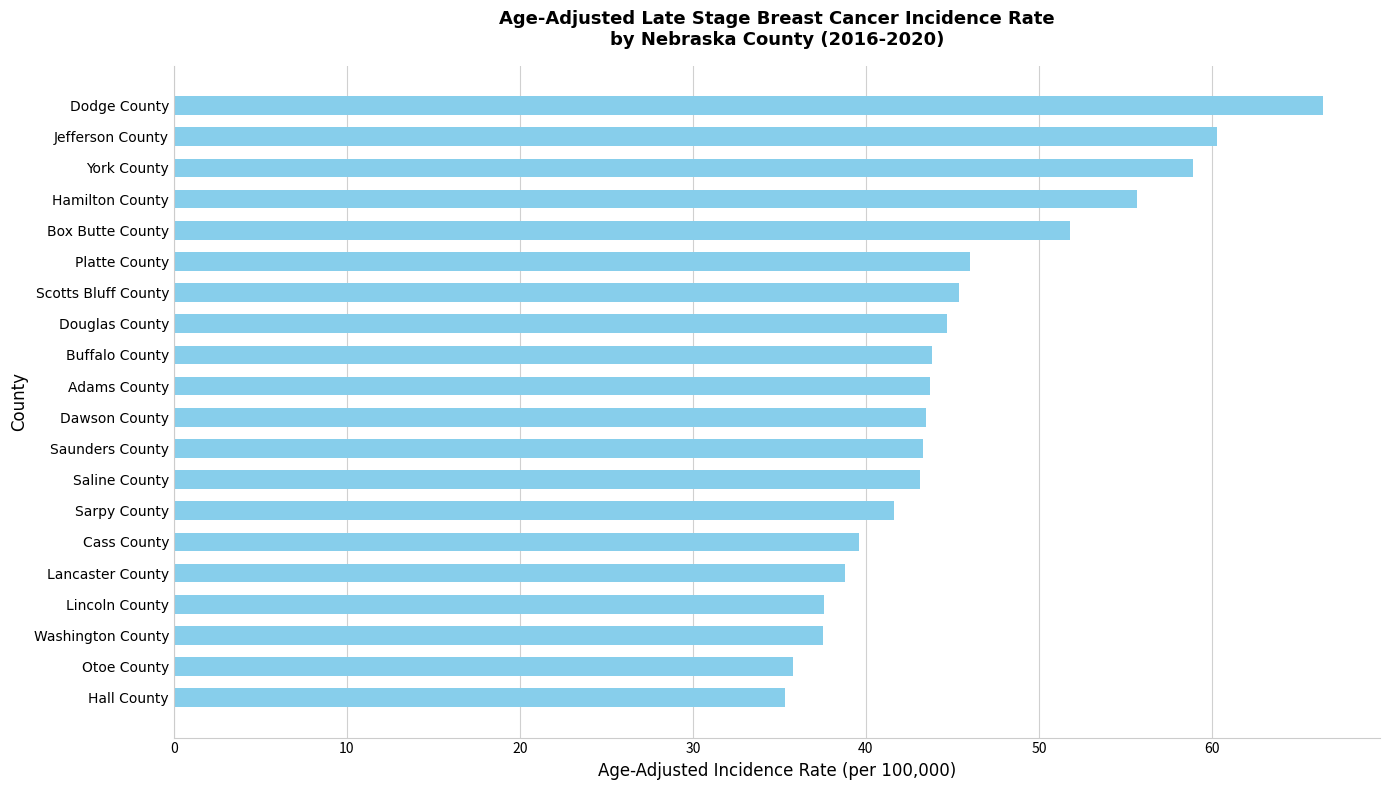

What is the value of the 13th bar from the top?

43.1